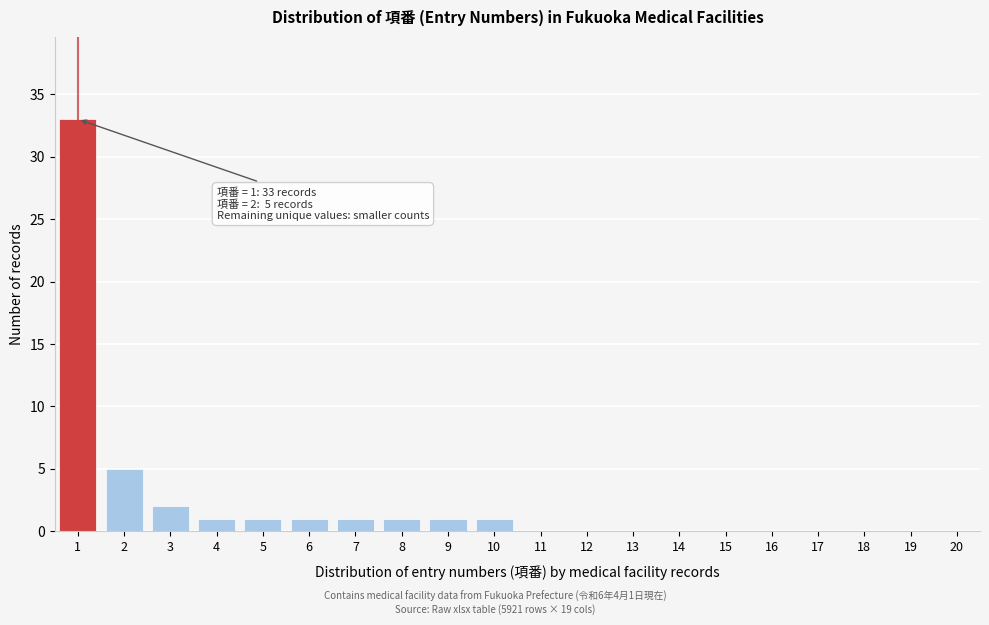

Reading left to right, transcribe all the data shown in this chart.

1=33	2=5	3=2	4=1	5=1	6=1	7=1	8=1	9=1	10=1	11=0	12=0	13=0	14=0	15=0	16=0	17=0	18=0	19=0	20=0